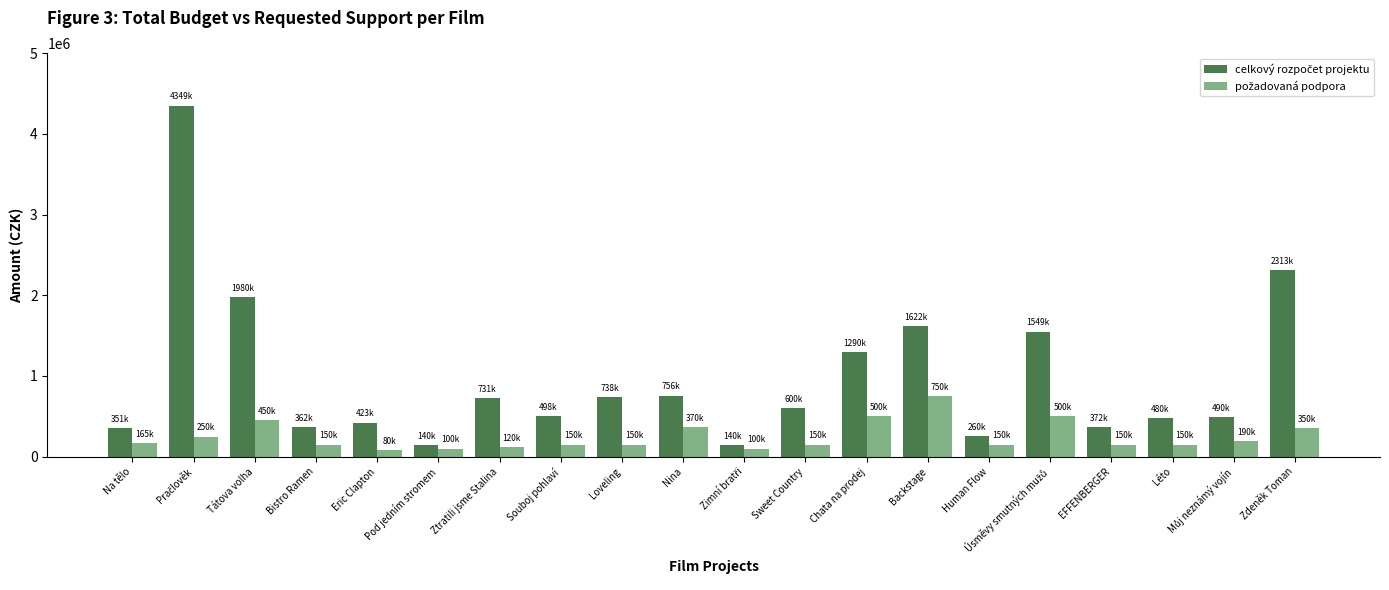

What is the total value across all series at Tátova volha?

2430000